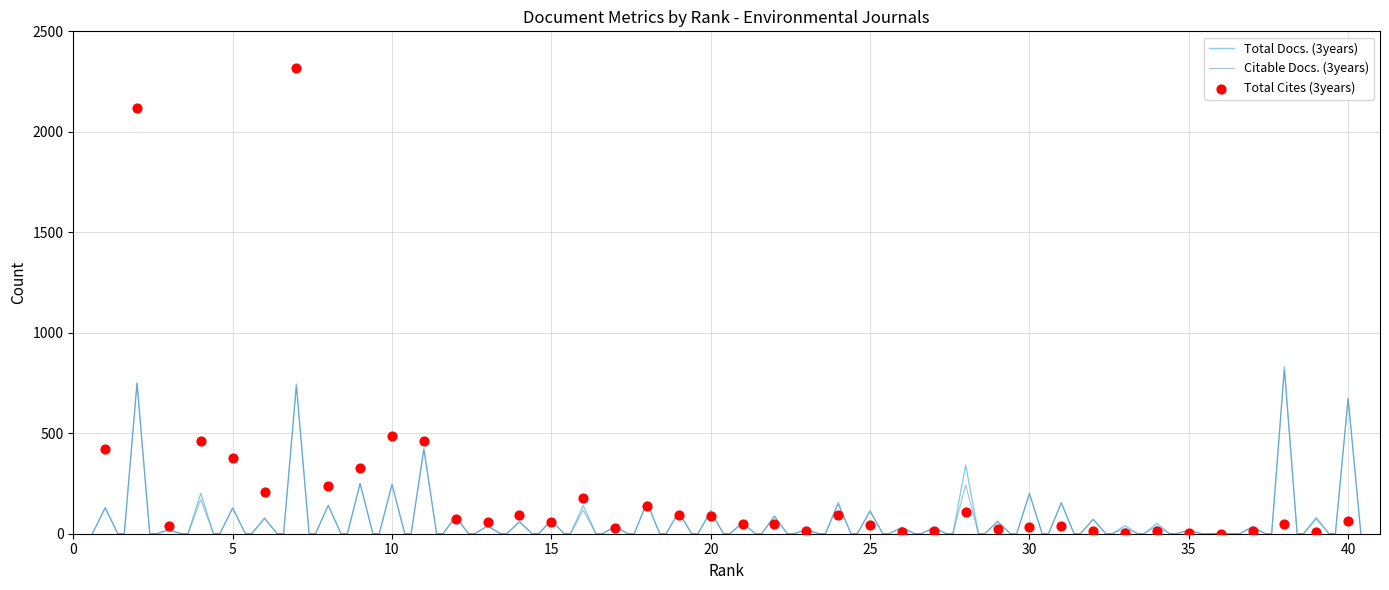

Which series reaches the maximum Y coordinate?

Total Cites (3years)